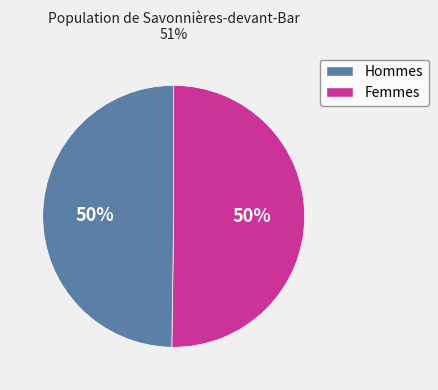

To the nearest percent, what is the average slice percentage?

50%